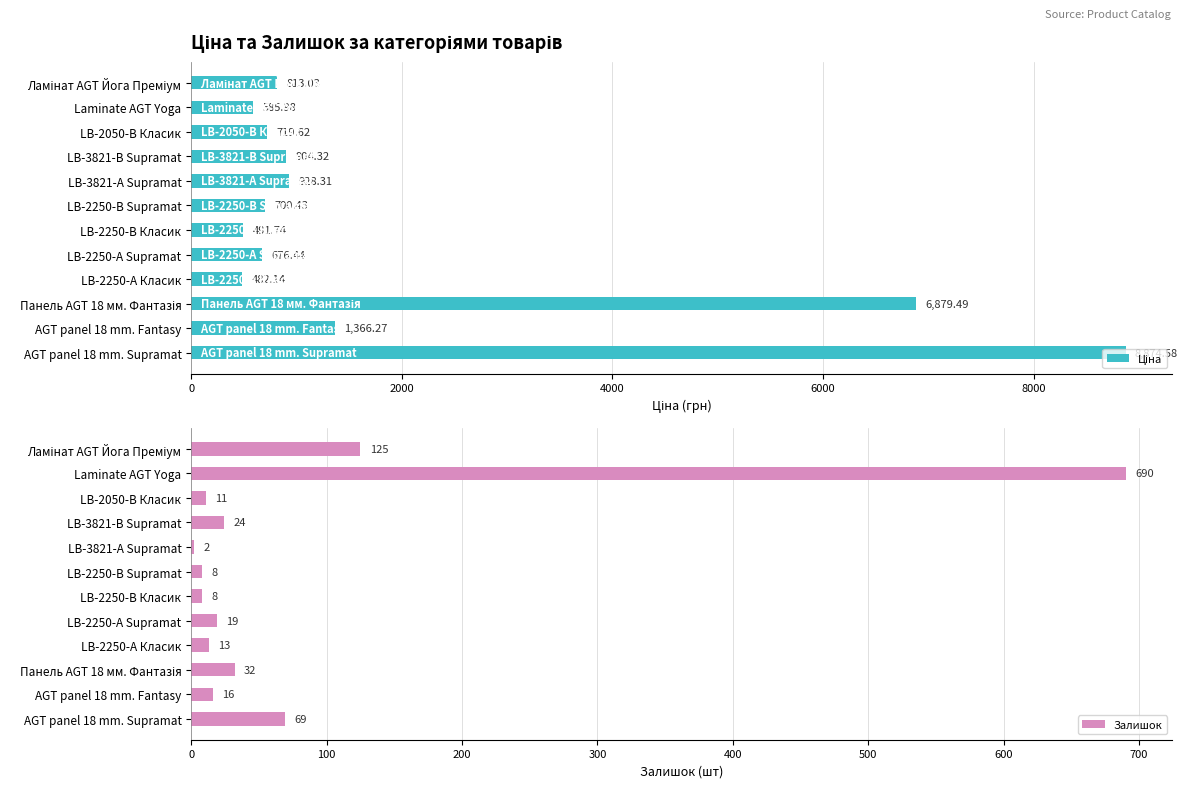

What is the approximate value of Залишок at LB-3821-В Supramat?

24